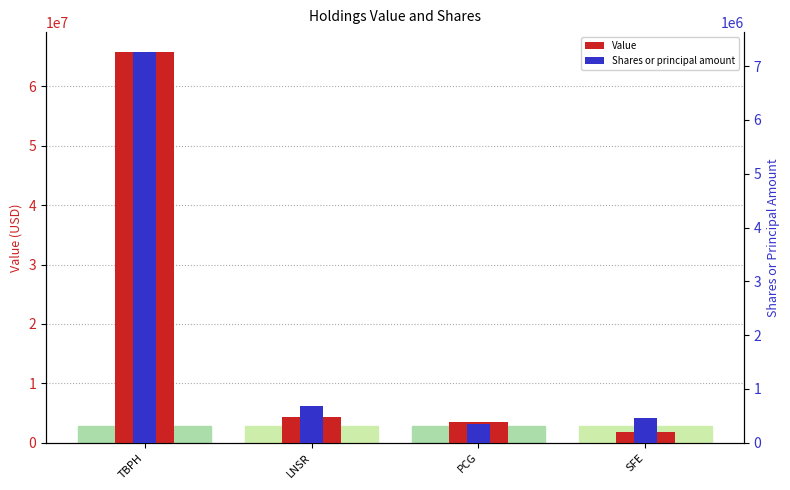

What is the average value of the Value series?

18876250